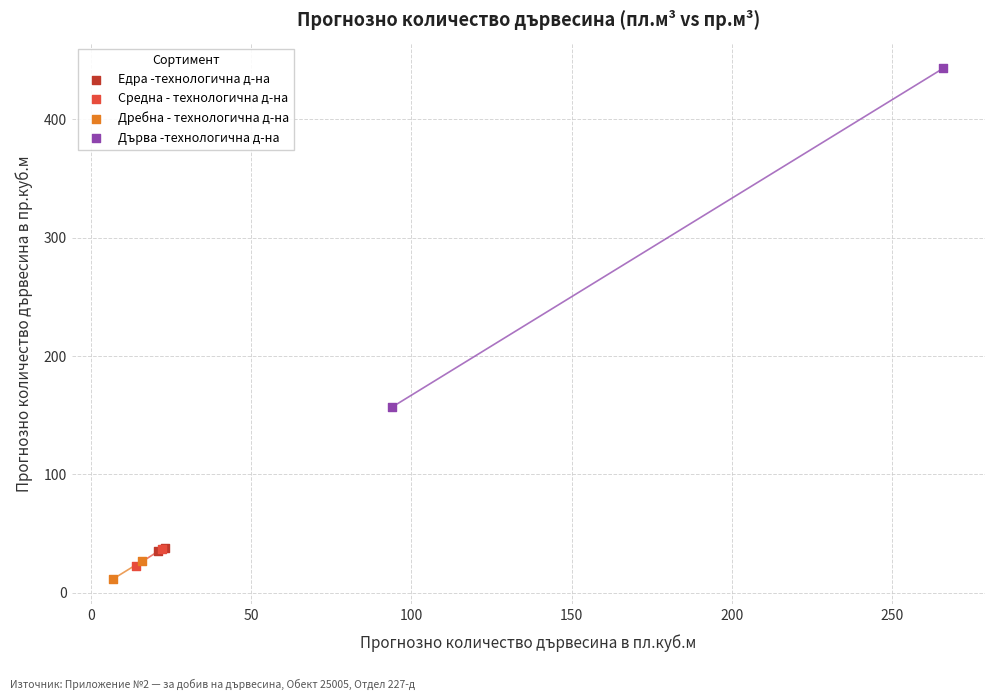

What are all the series names shown in the legend?

Едра -технологична д-на, Средна - технологична д-на, Дребна - технологична д-на, Дърва -технологична д-на